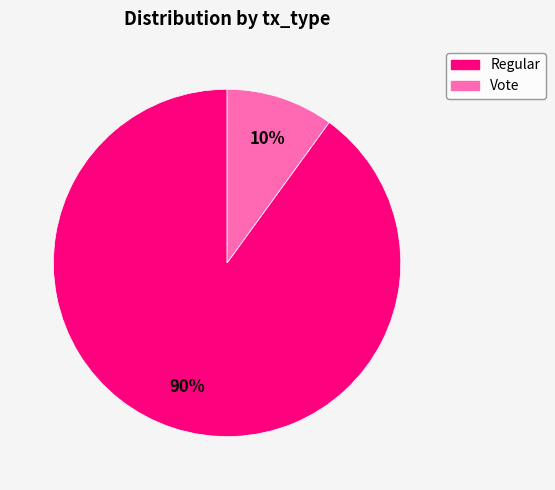

To the nearest percent, what is the difference between the largest and smallest slice percentages?

80%